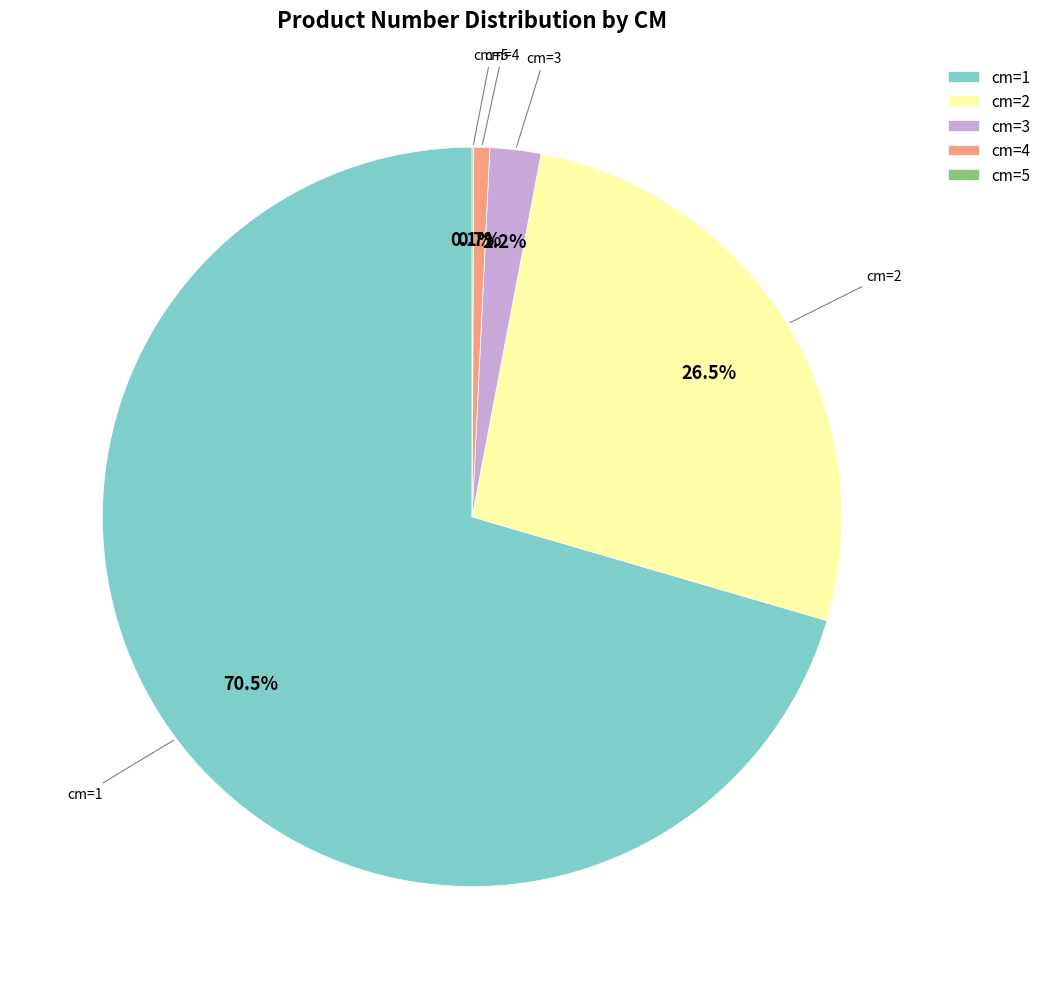

Do cm=4 and cm=1 together represent more than half of the pie?

Yes